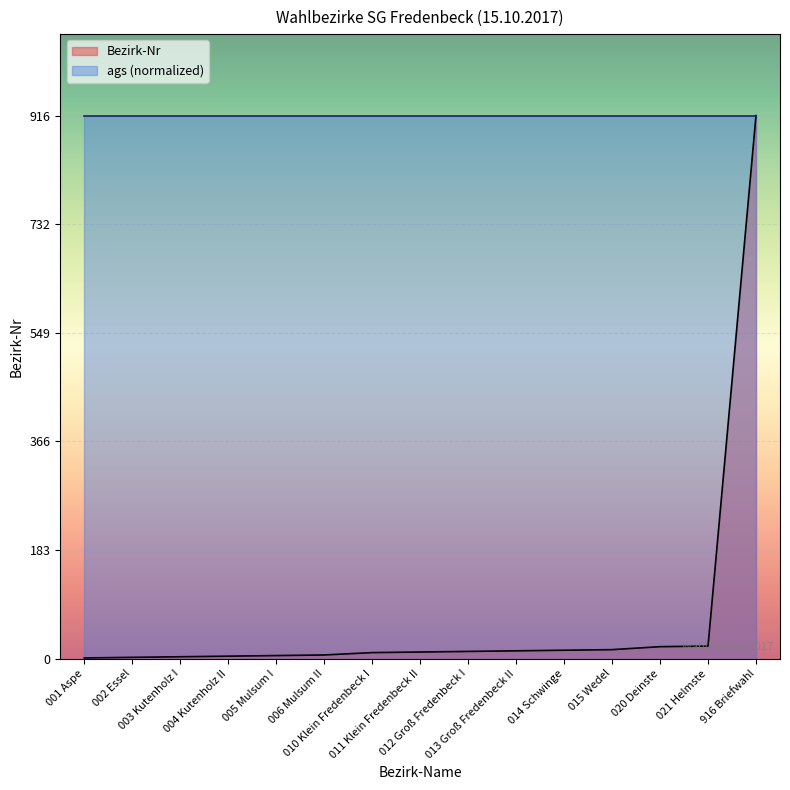

List the labels in order of value, smallest first.

001 Aspe, 002 Essel, 003 Kutenholz I, 004 Kutenholz II, 005 Mulsum I, 006 Mulsum II, 010 Klein Fredenbeck I, 011 Klein Fredenbeck II, 012 Groß Fredenbeck I, 013 Groß Fredenbeck II, 014 Schwinge, 015 Wedel, 020 Deinste, 021 Helmste, 916 Briefwahl